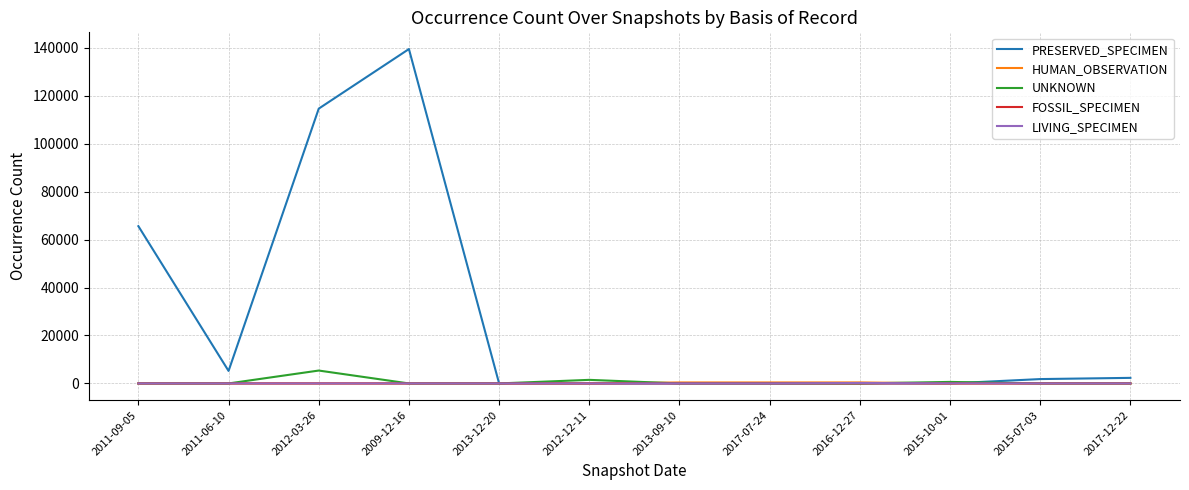

At which label does UNKNOWN reach its peak?

2012-03-26